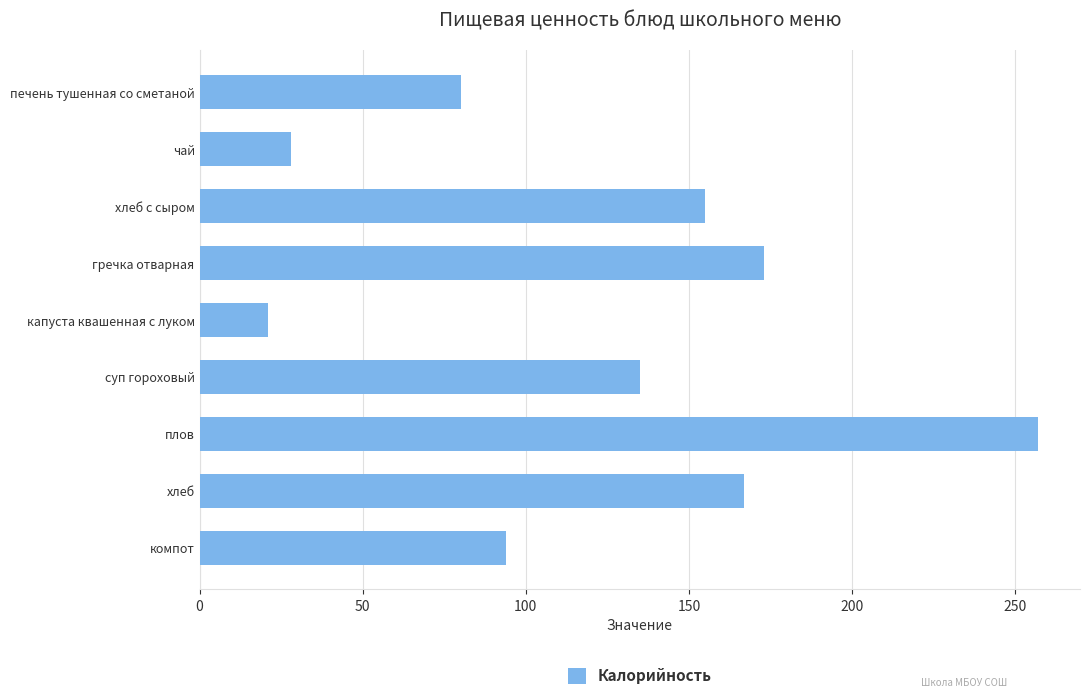

The chart shows a value of 42 at хлеб с сыром. True or false?

False